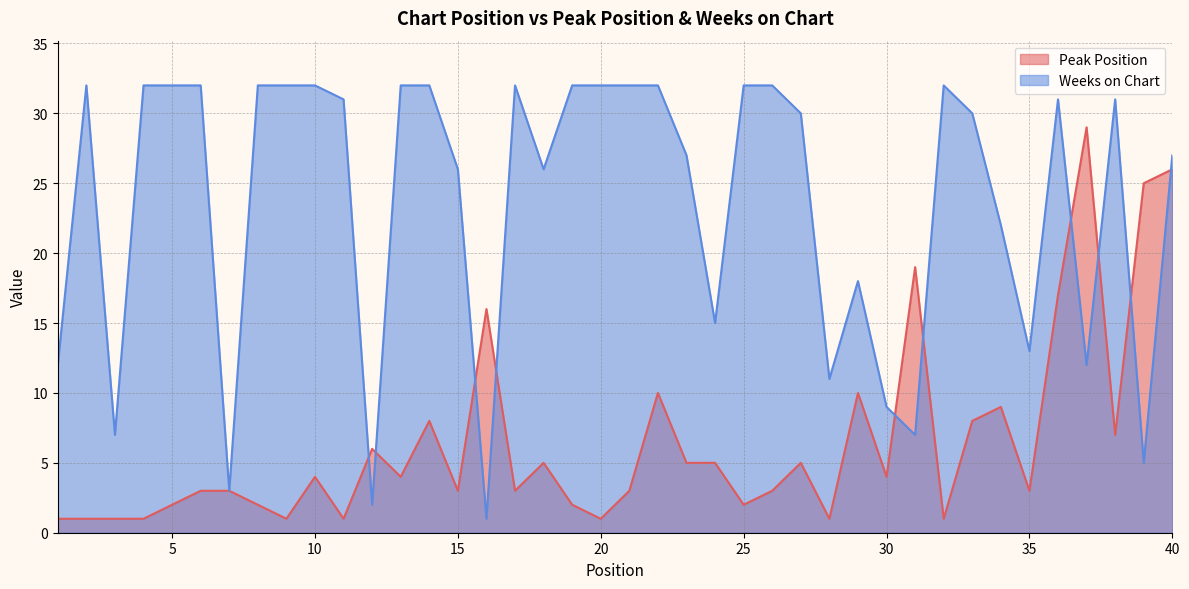

True or false: Weeks on Chart has a value of 26 at 18.

True